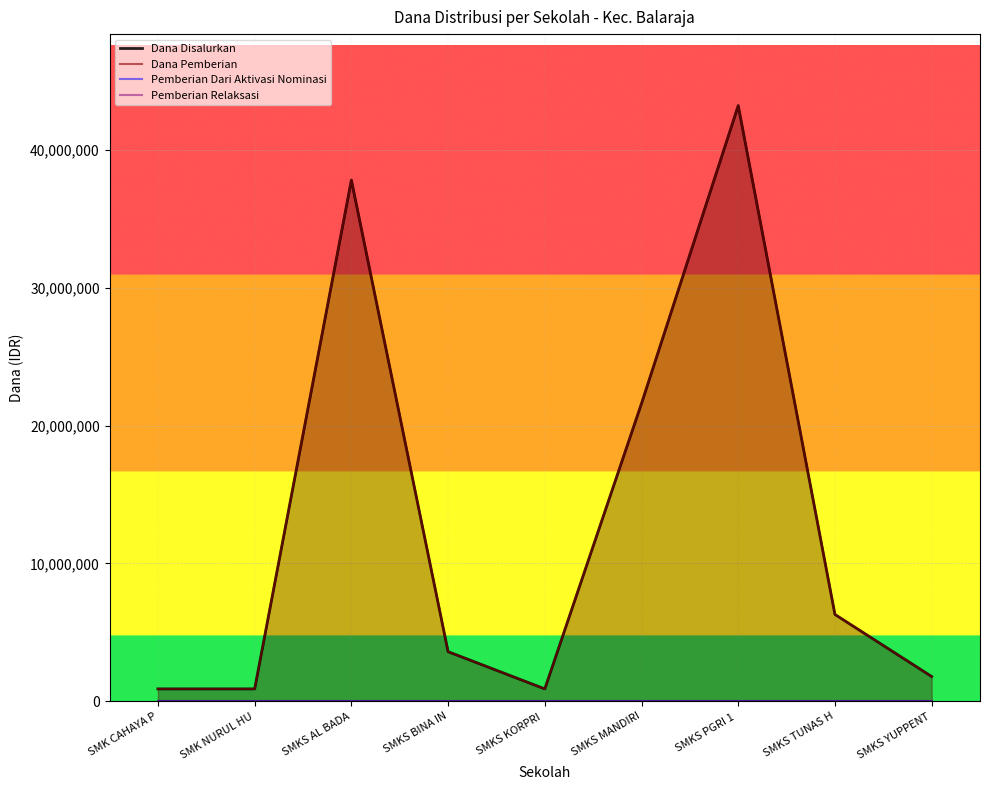

How many series are shown in this chart?

4